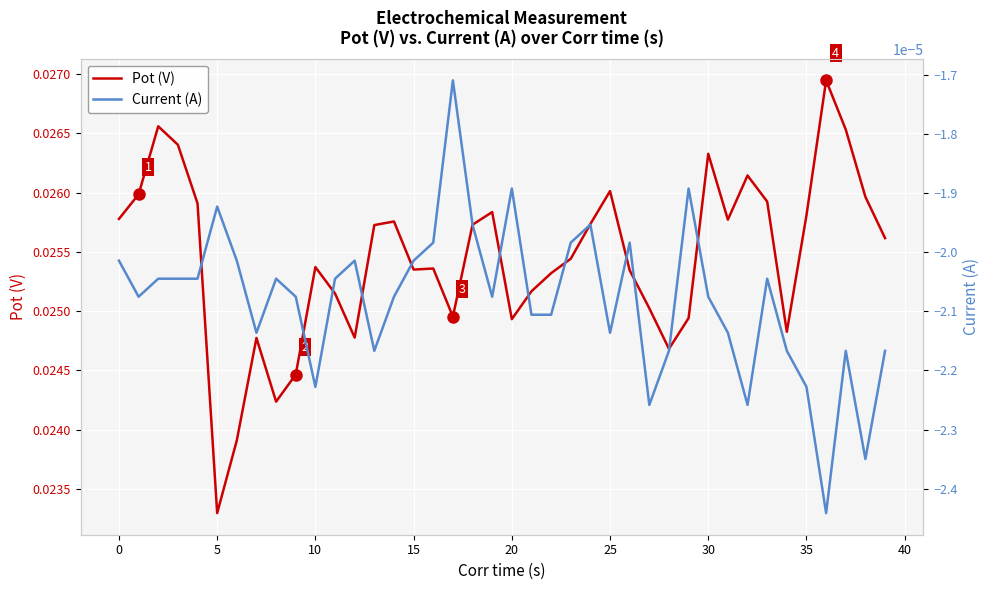

True or false: Current (A) has a value of -0.0 at 26.

False